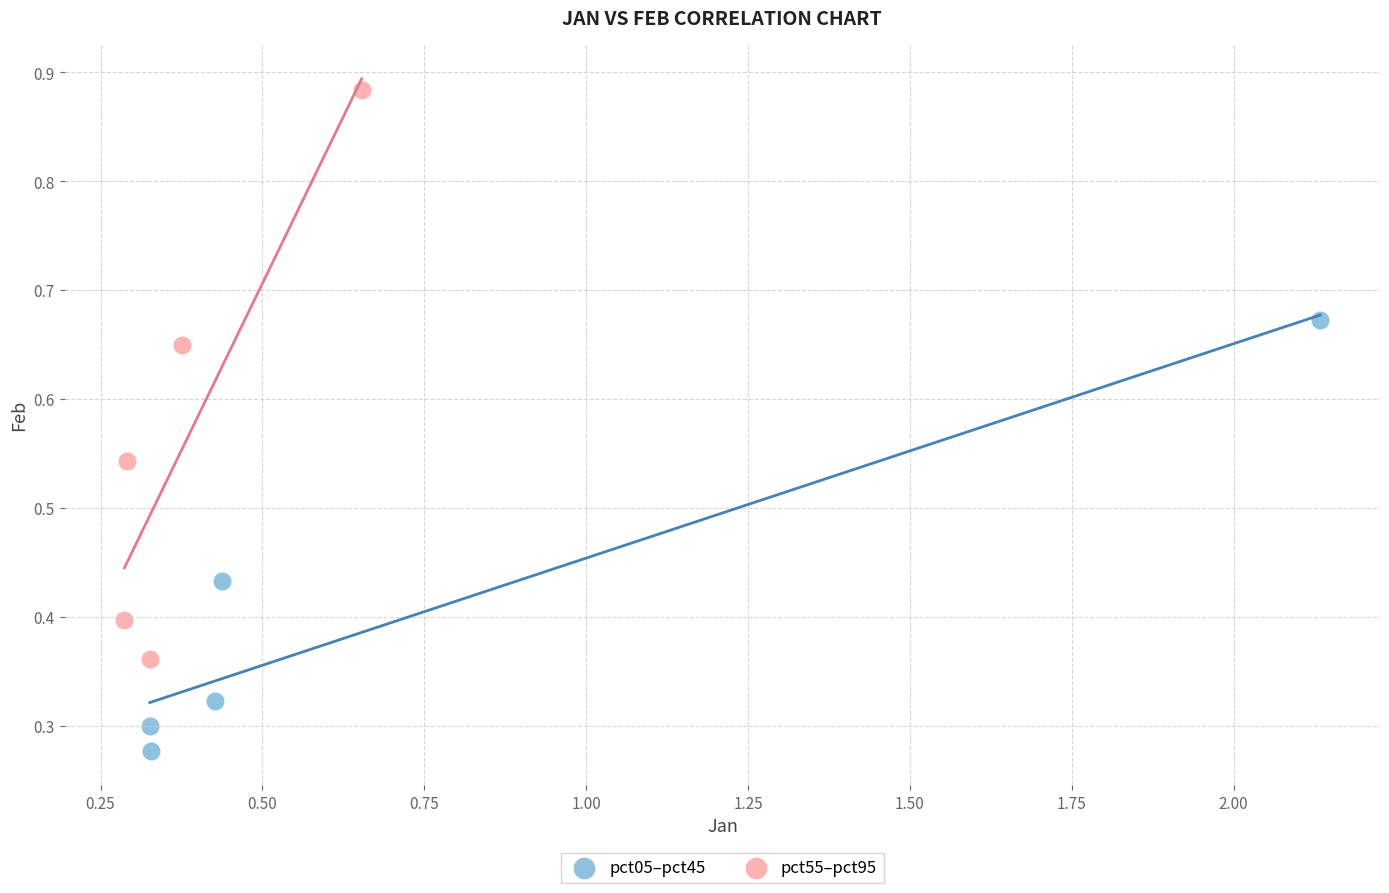

Which series contains the lowest Y value?

pct05–pct45